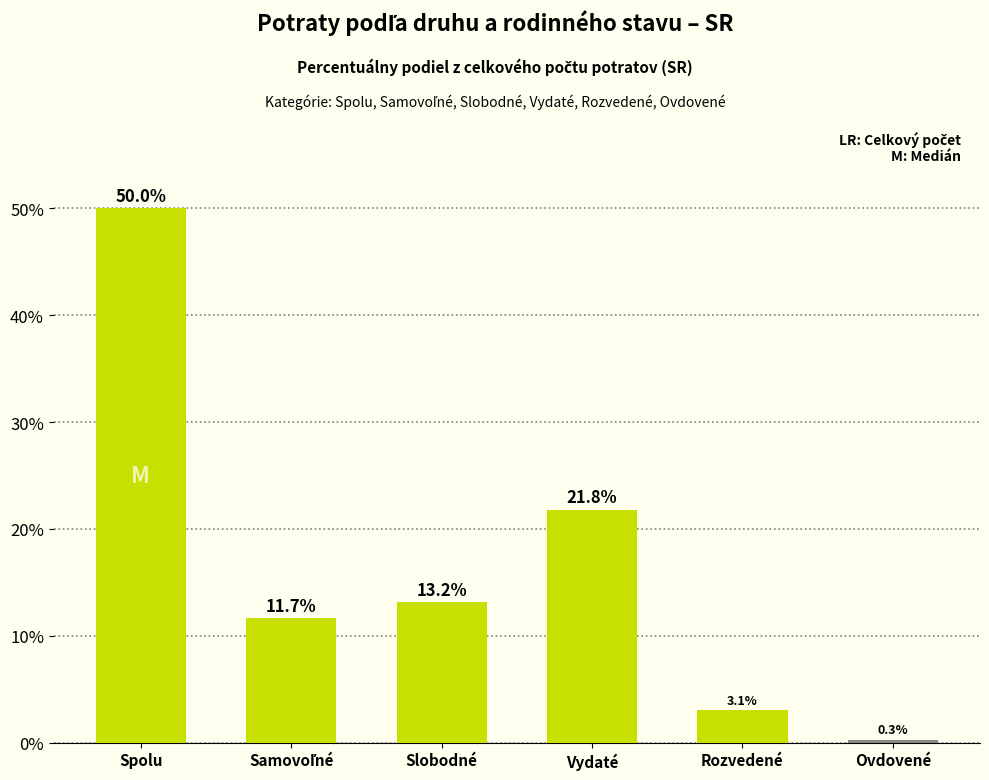

At which label is the value closest to 25?

Vydaté